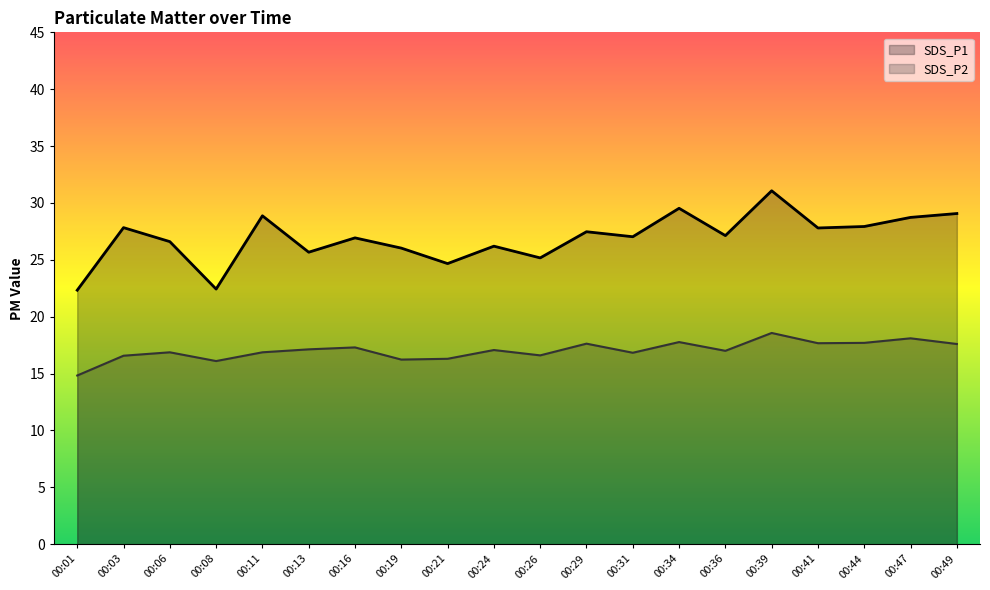

Is the value of SDS_P2 at 00:19 greater than the value of SDS_P1 at 00:11?

No